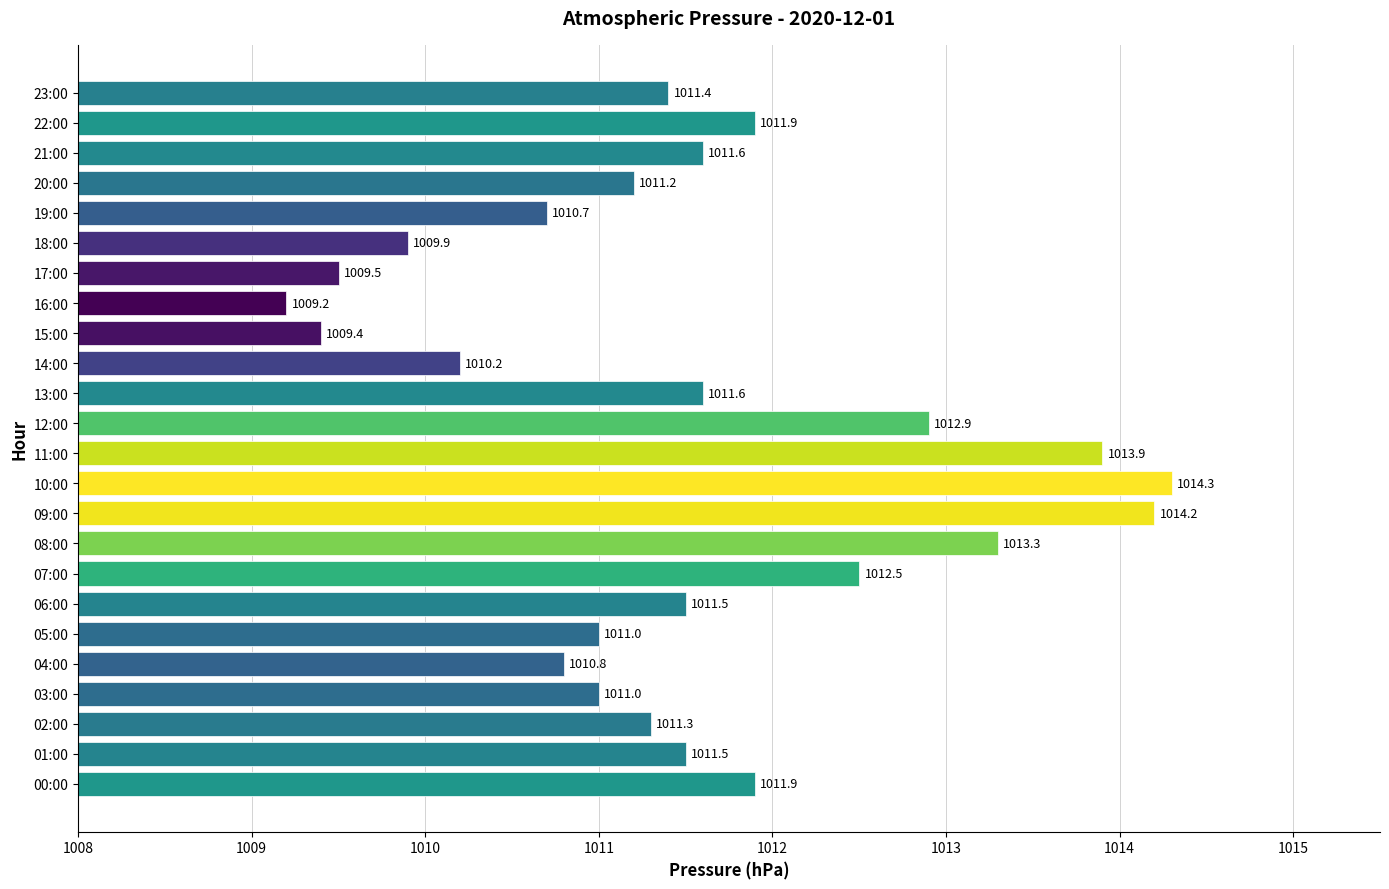

What is the ratio of the value at 16:00 to the value at 07:00?

1.0